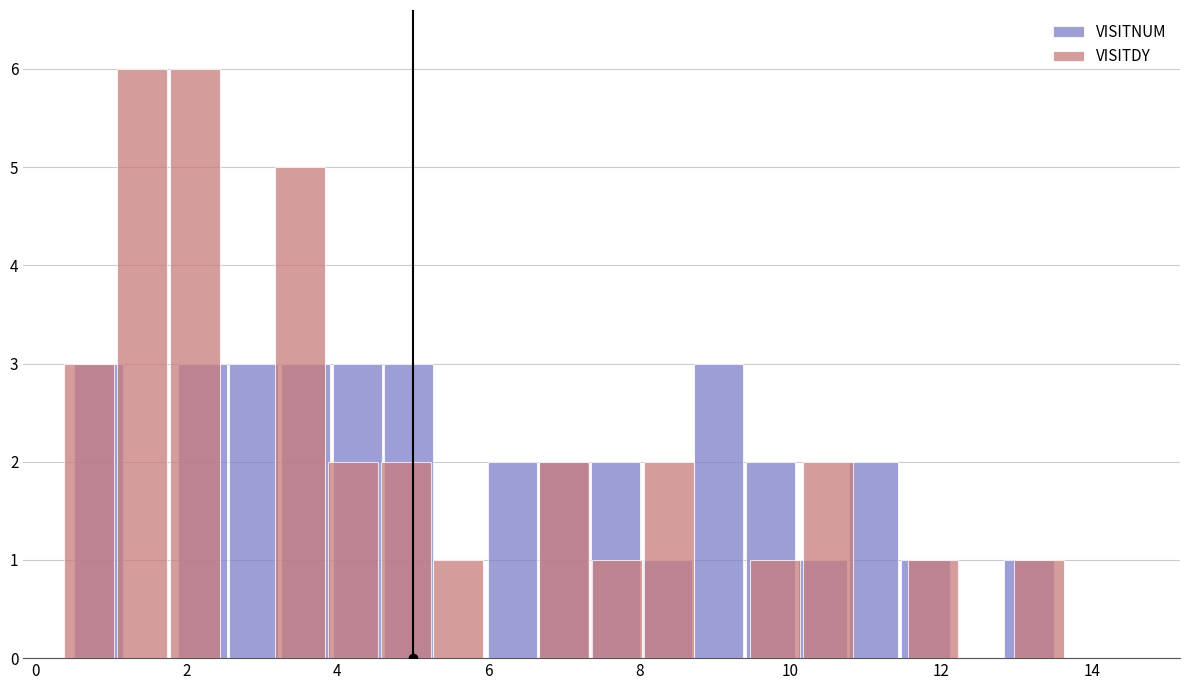

Between 6 and 10, which series saw the biggest shift?

VISITDY